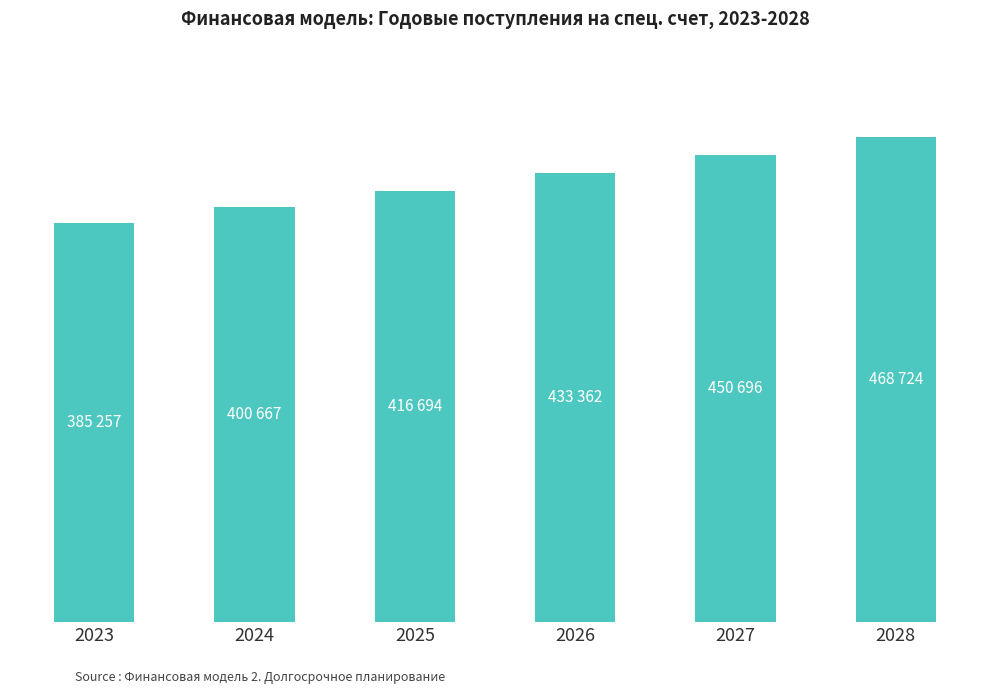

Which category has the highest value across all series?

2028